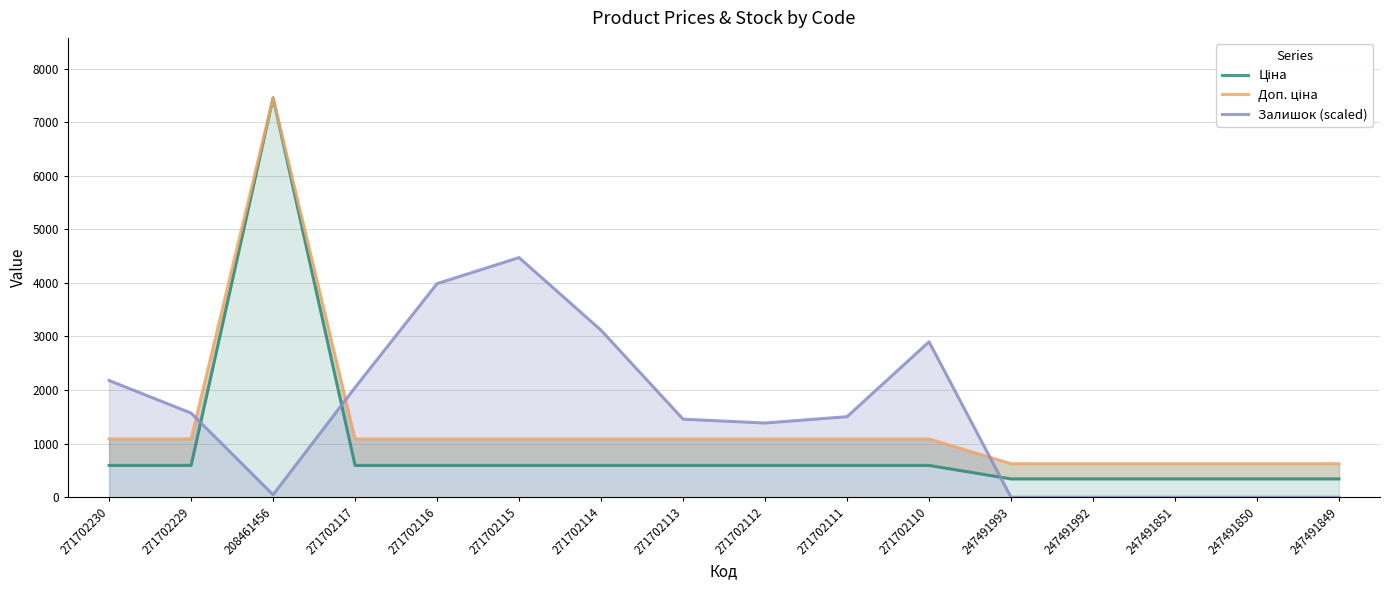

True or false: Доп. ціна and Ціна cross at least once.

False